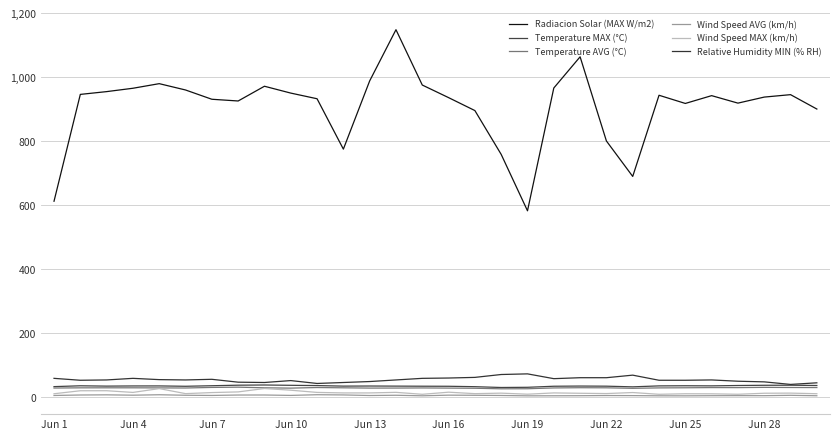

At which category is the sum across all series the highest?

13